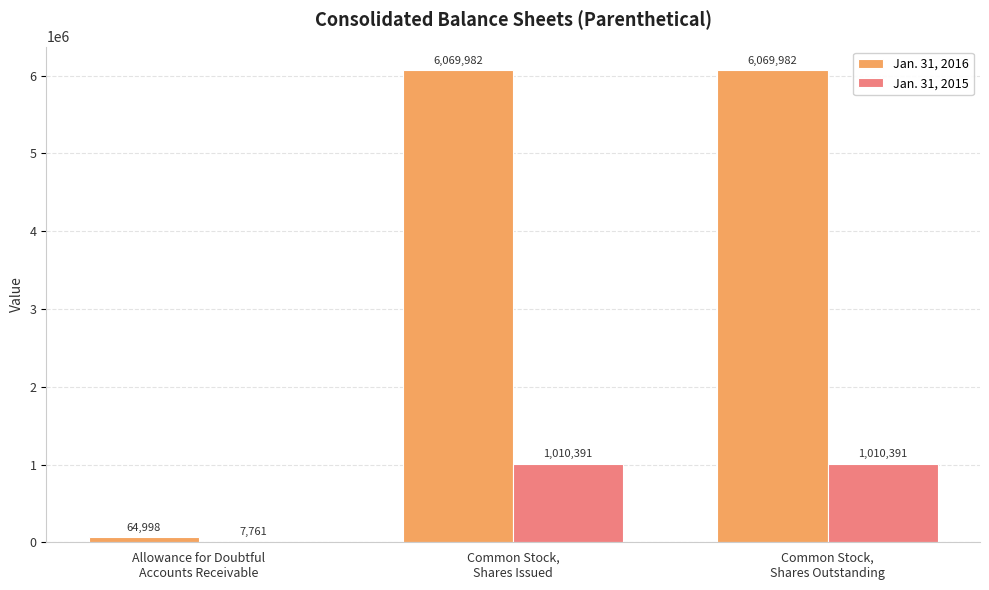

Which series has the largest total across all categories?

Jan. 31, 2016